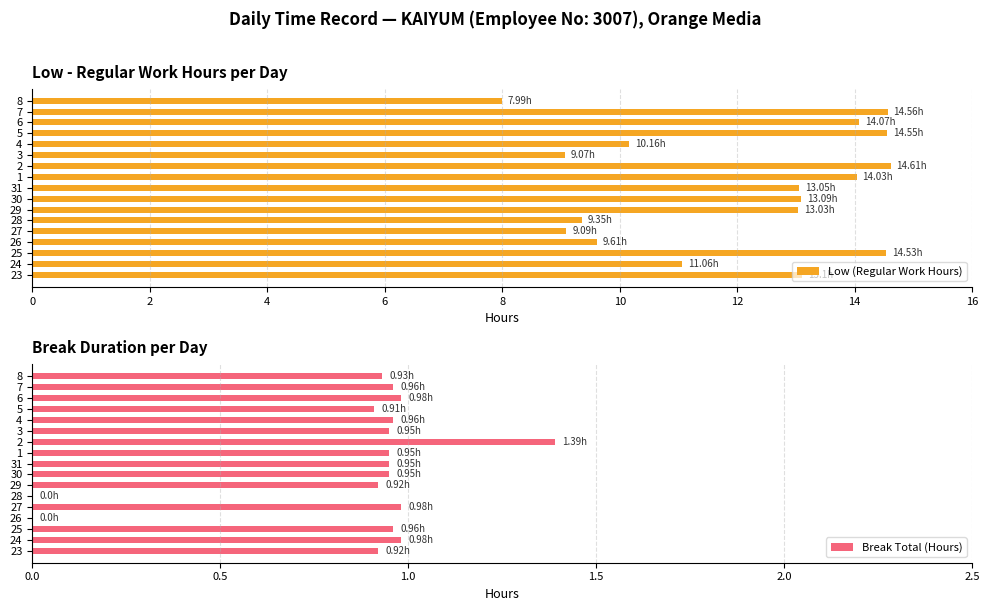

How many values in the Break Total (Hours) series exceed 0?

15